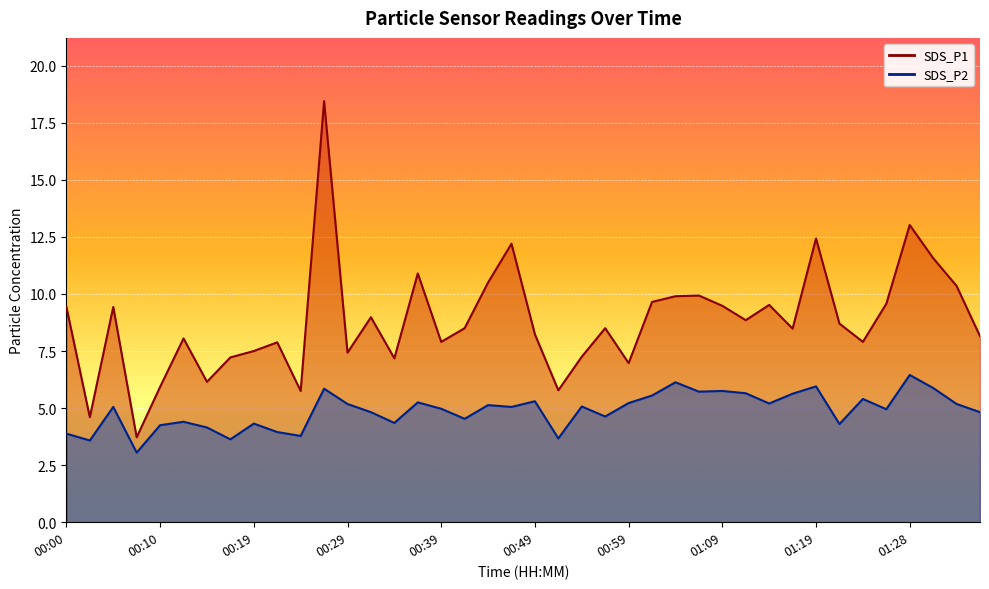

How many interior local valleys does the SDS_P1 series have?

12